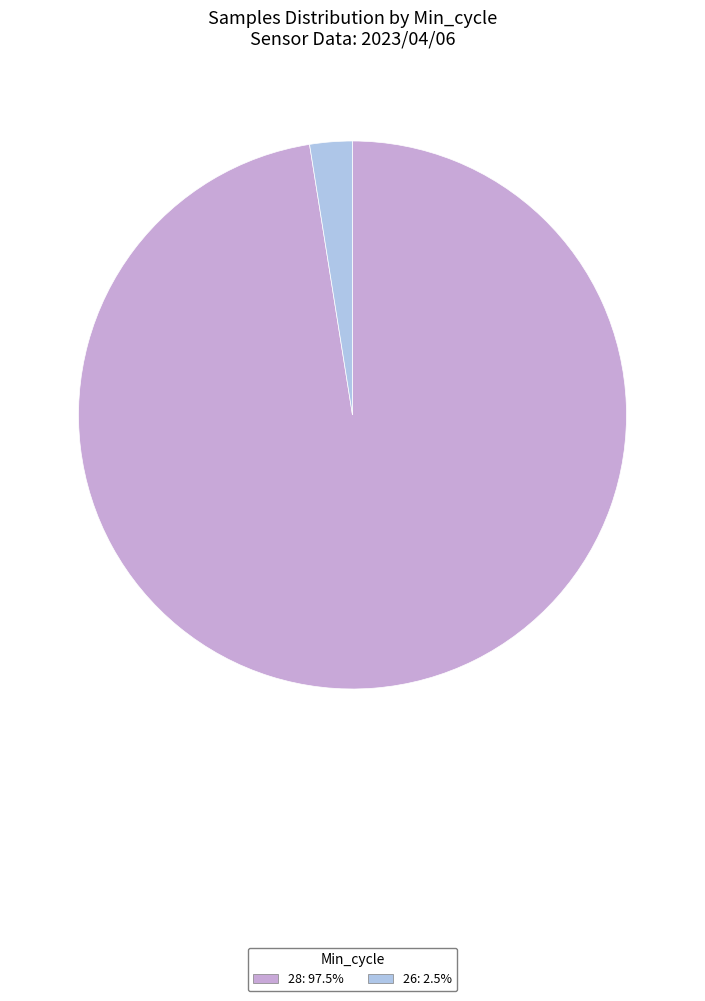

Is there a majority slice in this chart?

Yes